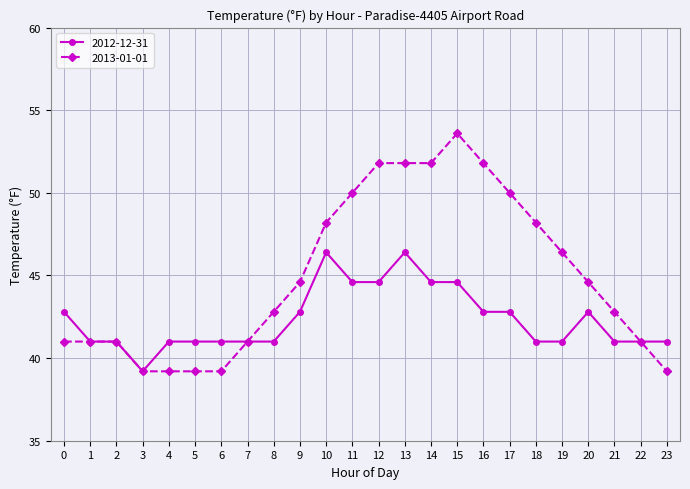

Which category has the lowest value in the 2012-12-31 series?

3